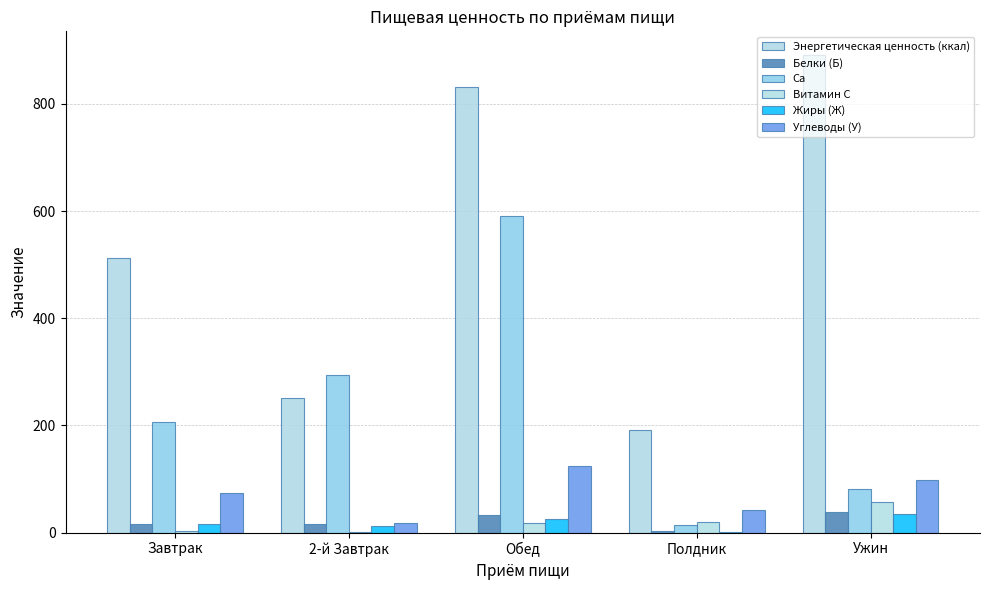

What is the difference between the highest and lowest values at Обед?

813.4